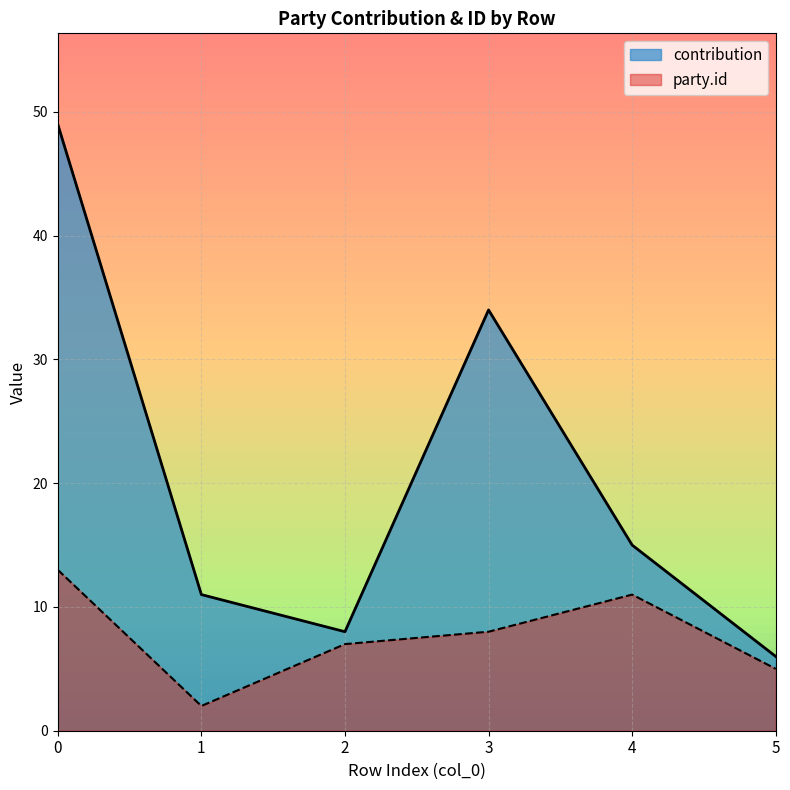

What is the value of the party.id point at the 2nd from the left?

2